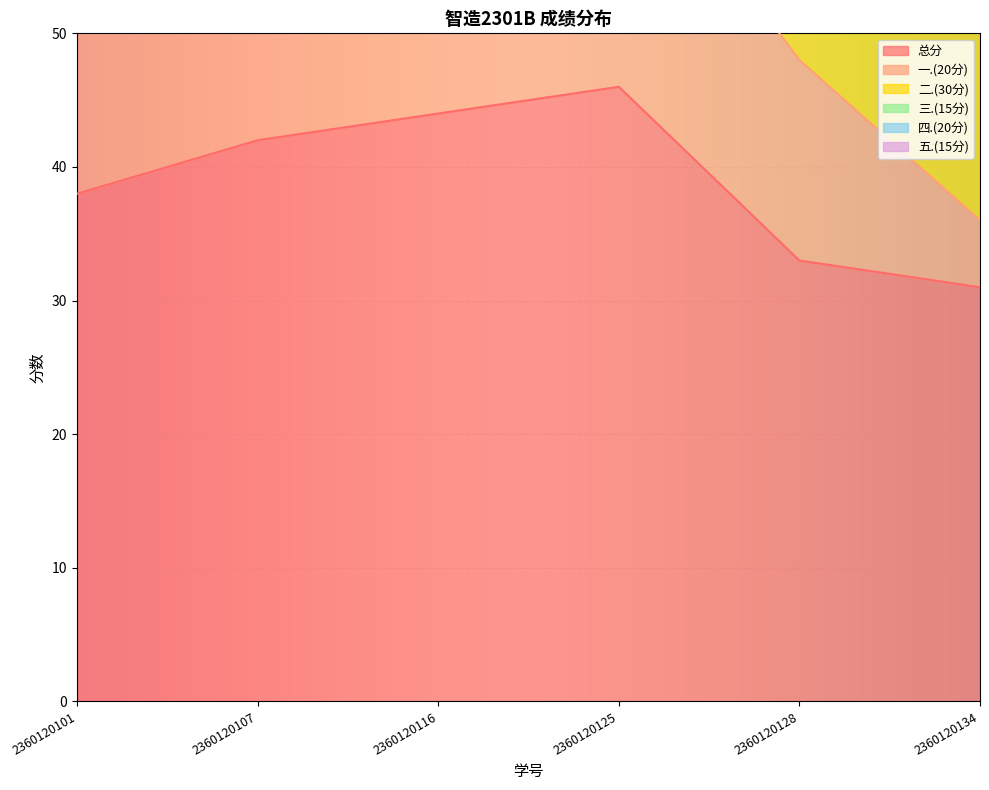

What is the sum of all 二.(30分) values?

142